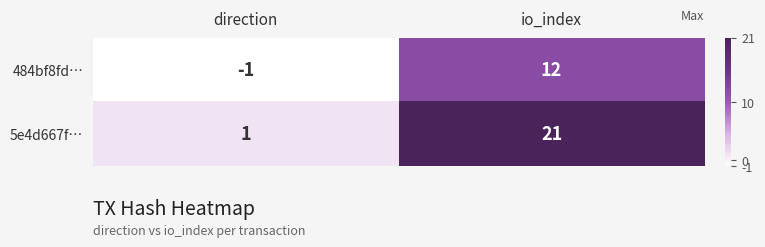

Read the 484bf8fd… value at io_index.

12